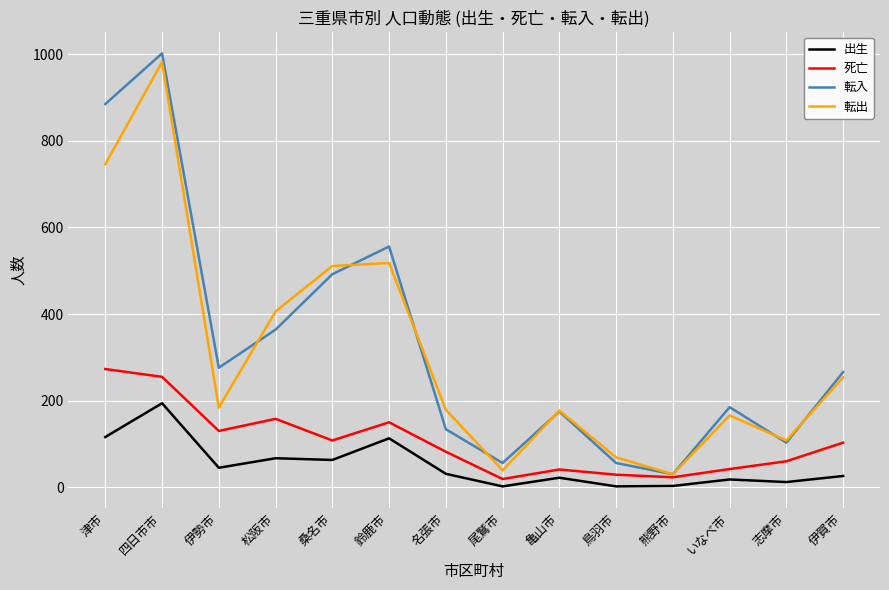

Where does the 死亡 series first go above 103?

津市